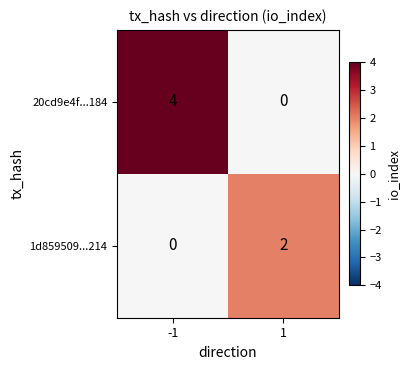

Count the number of data series in this chart.

2